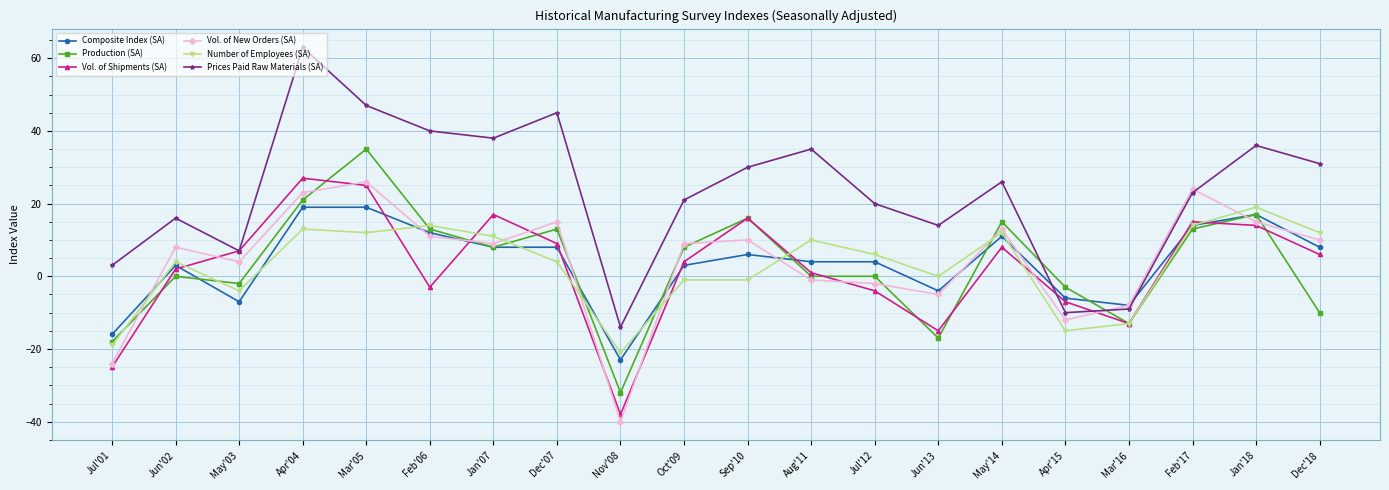

Which category has the highest value across all series?

Apr'04